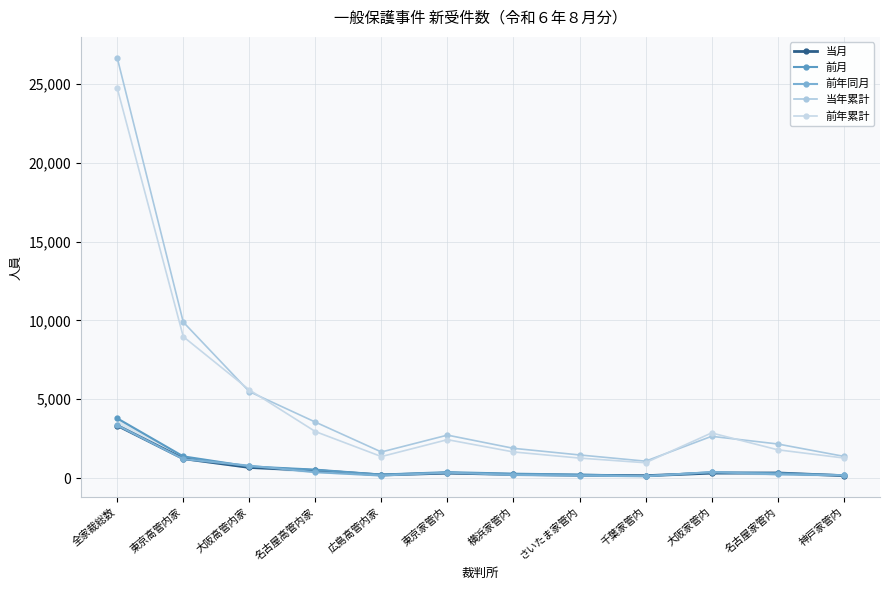

Where does the 前年累計 series first go above 2438?

全家裁総数